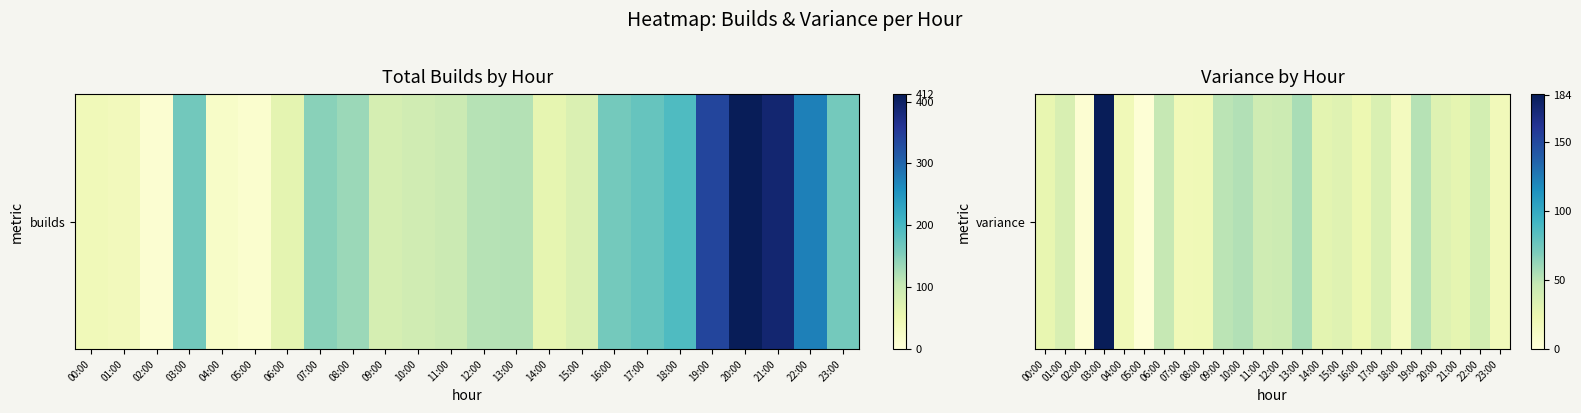

What is the greatest value displayed?

184.5